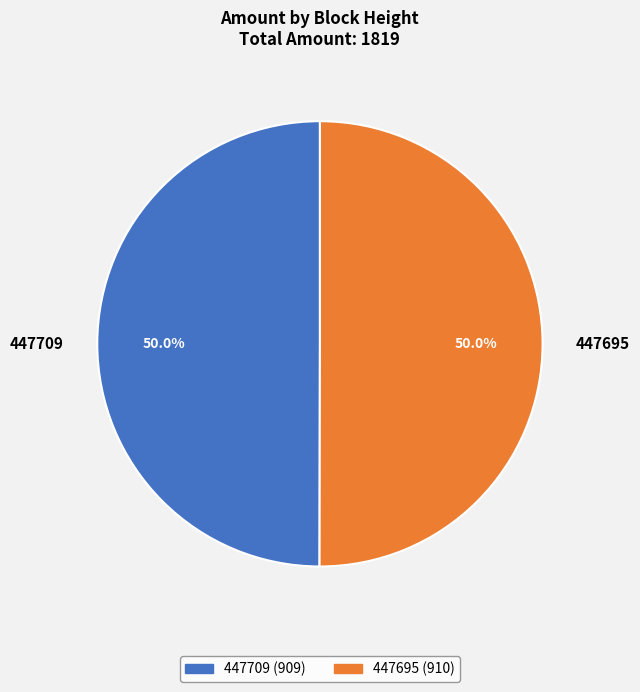

How much of the chart is everything except 447695?

50.0%